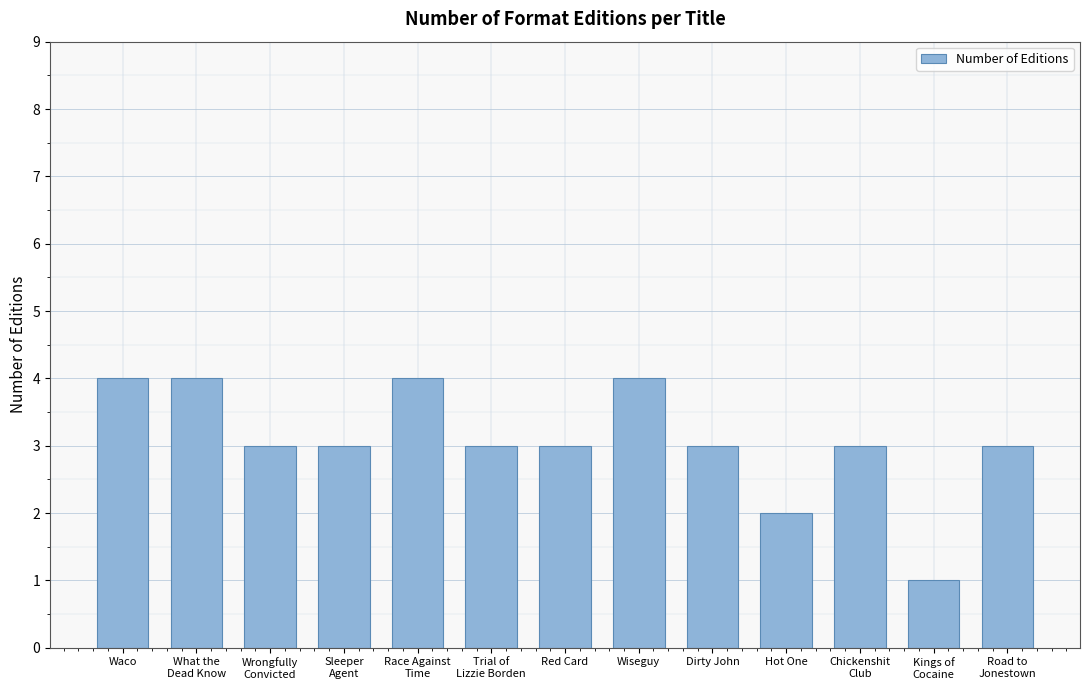

What is the smallest value displayed?

1